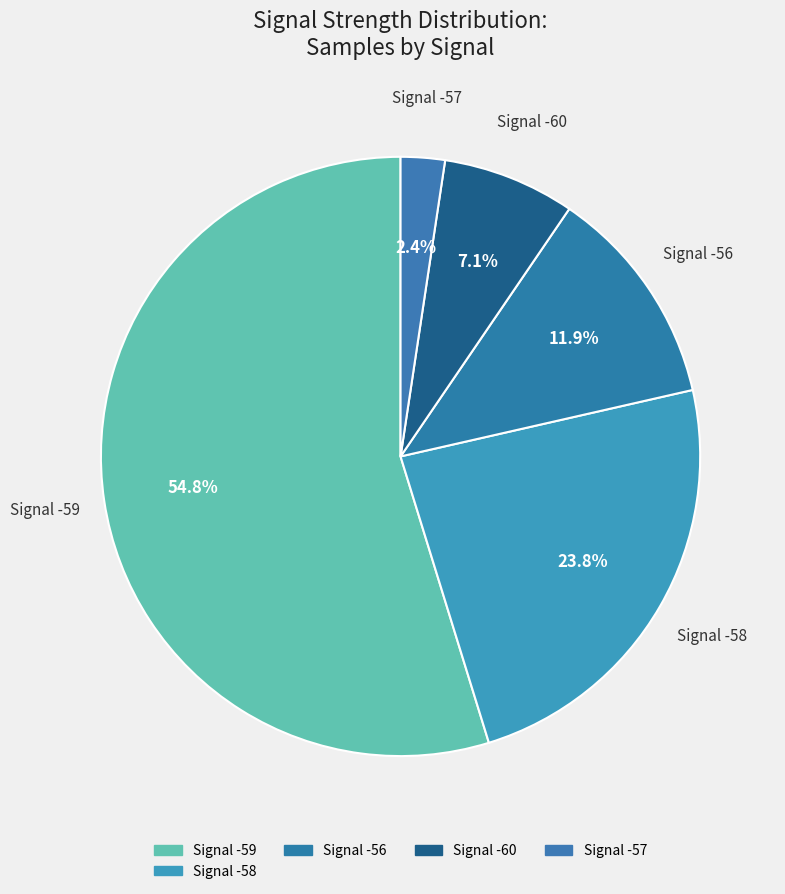

Count the number of slices in the pie.

5